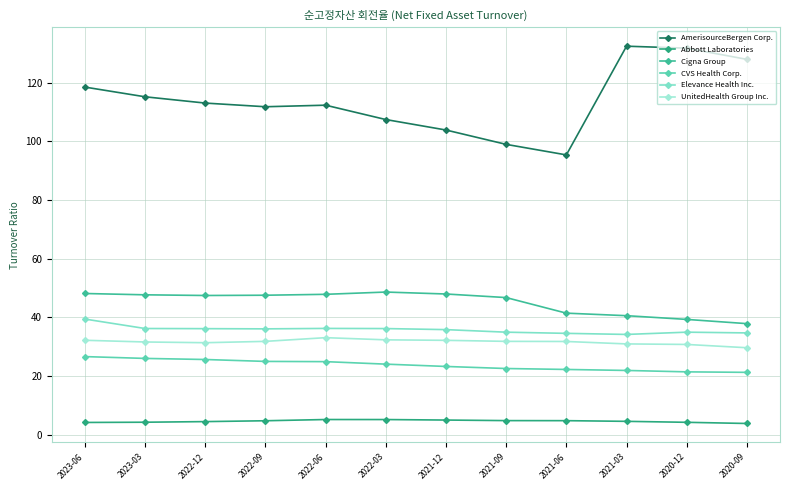

What is the label of the 1st point from the right?

2020-09